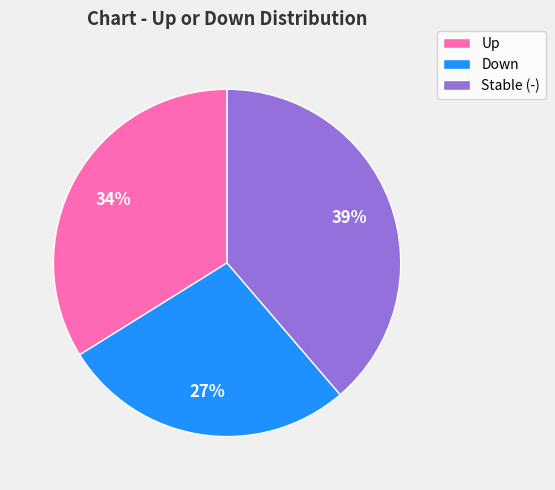

Is there a majority slice in this chart?

No